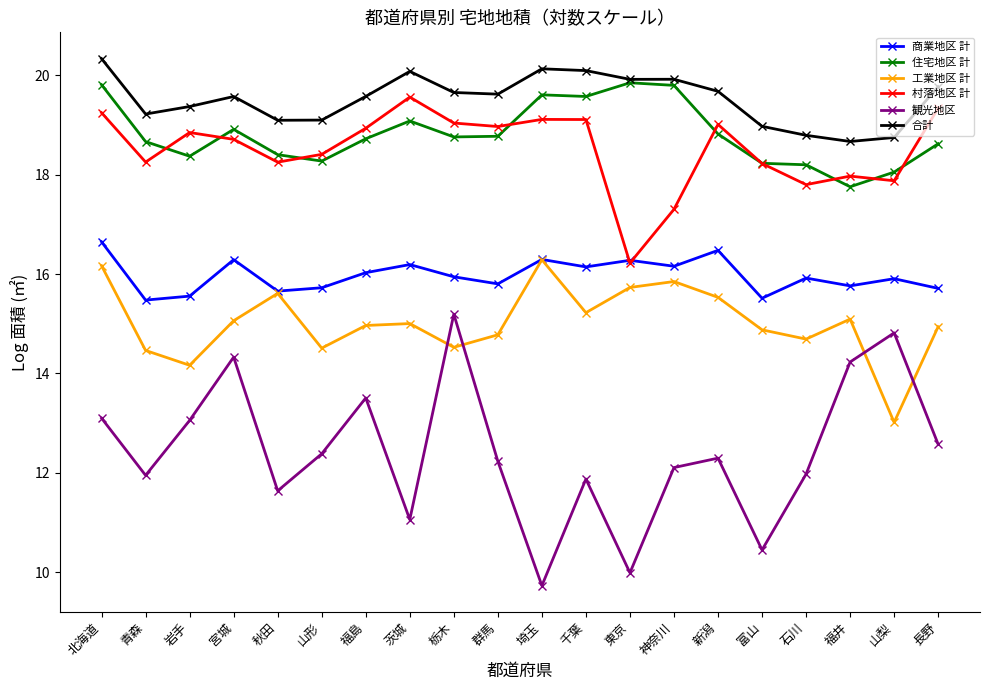

What is the value of the 観光地区 point at the 10th from the left?

12.2